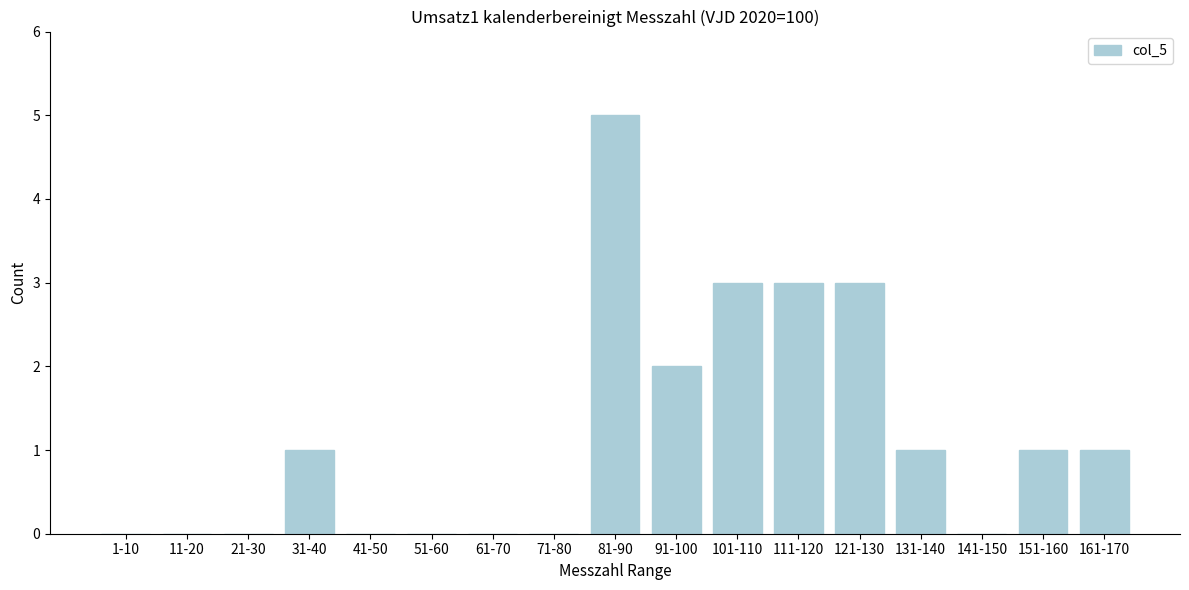

Reading right to left, what are all the values shown in this chart?

161-170=1	151-160=1	141-150=0	131-140=1	121-130=3	111-120=3	101-110=3	91-100=2	81-90=5	71-80=0	61-70=0	51-60=0	41-50=0	31-40=1	21-30=0	11-20=0	1-10=0